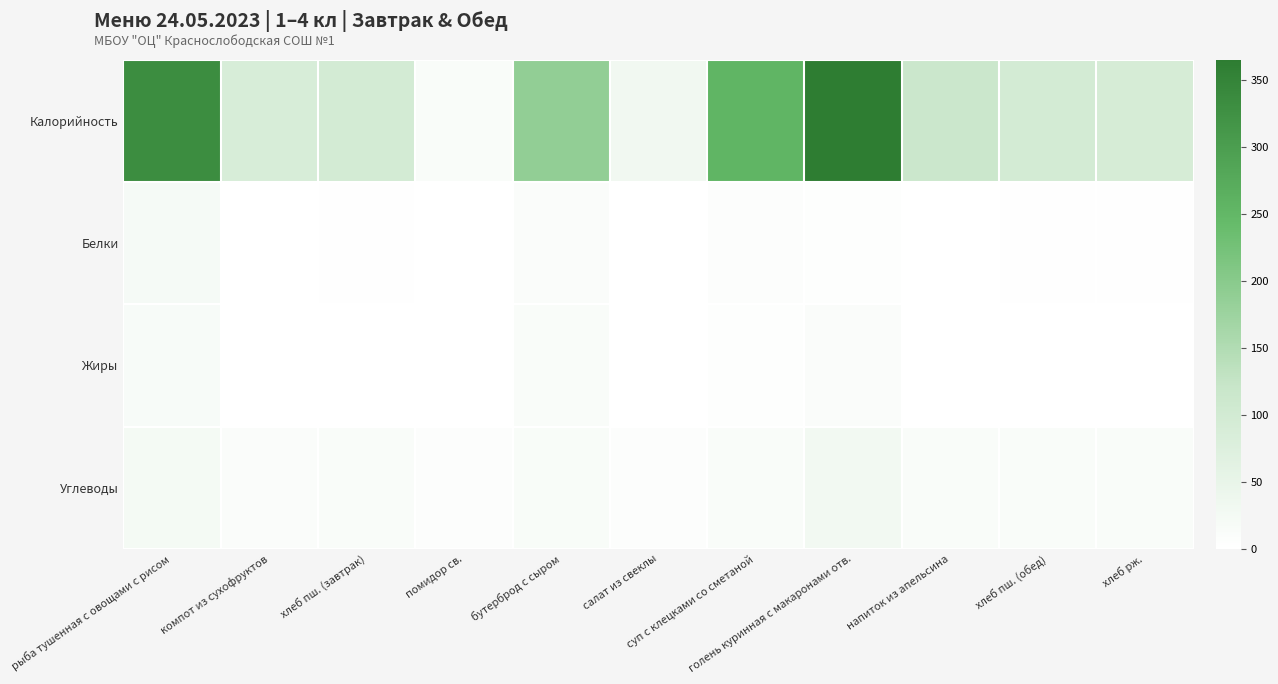

At салат из свеклы, list the series in order from largest to smallest.

Калорийность, Углеводы, Белки, Жиры